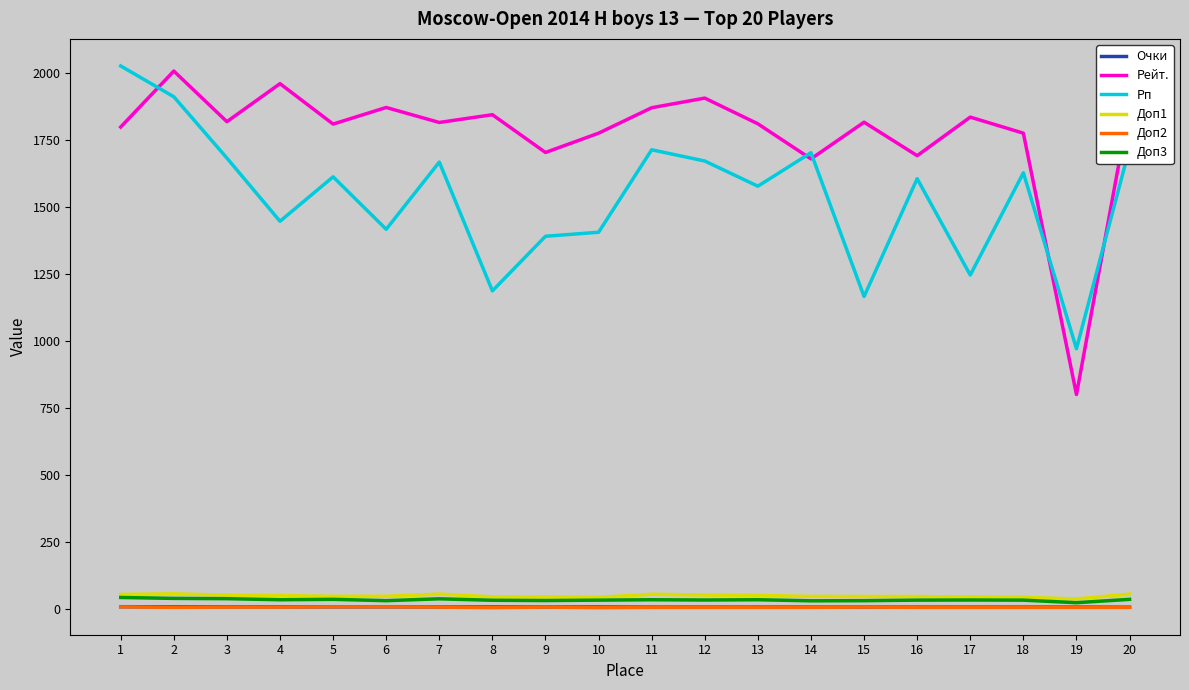

True or false: Рп and Доп1 cross at least once.

False